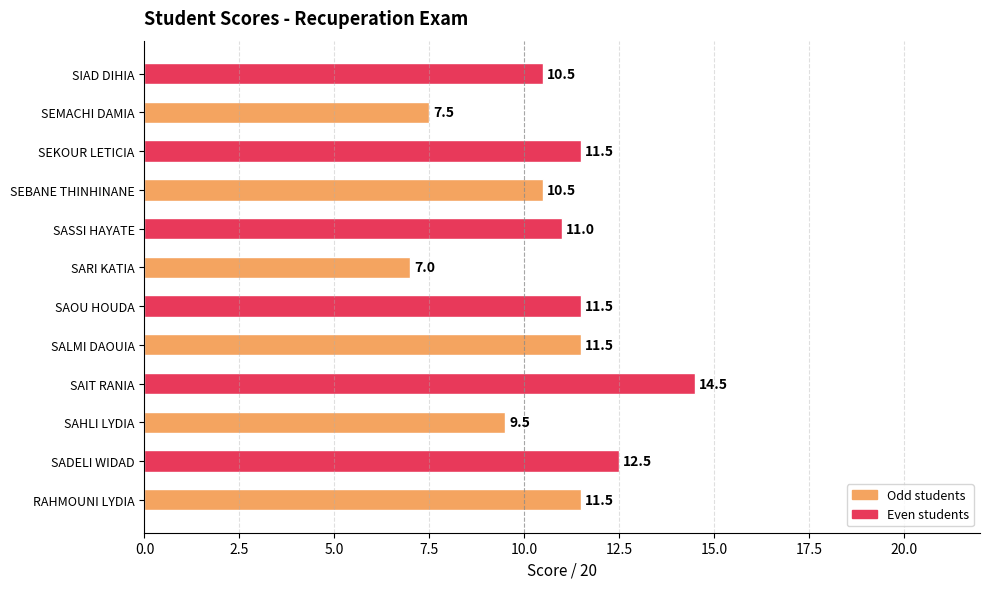

Reading bottom to top, what are all the values shown in this chart?

11.5	12.5	9.5	14.5	11.5	11.5	7.0	11.0	10.5	11.5	7.5	10.5